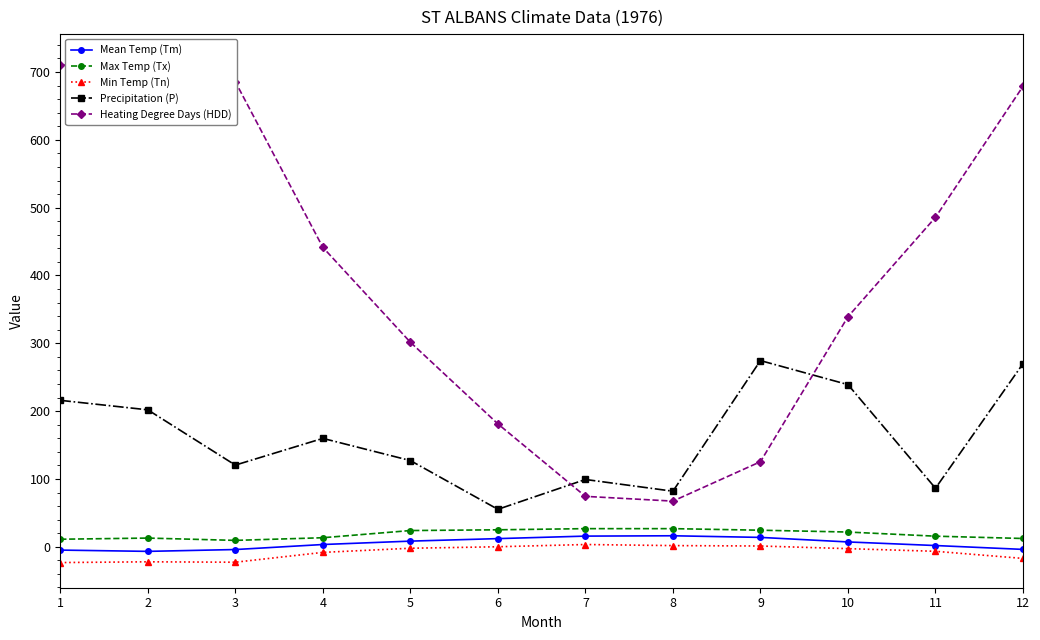

True or false: Mean Temp (Tm) has more than 1 interior local peaks.

False